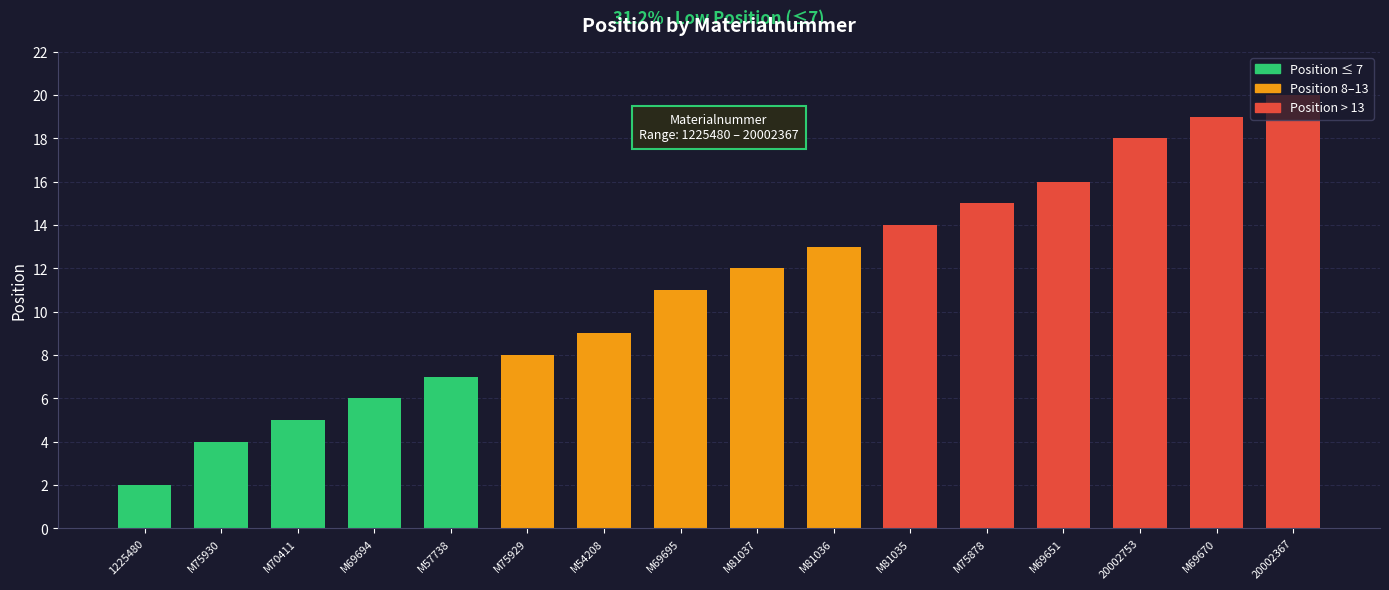

At which category does the chart reach its minimum across all series?

1225480